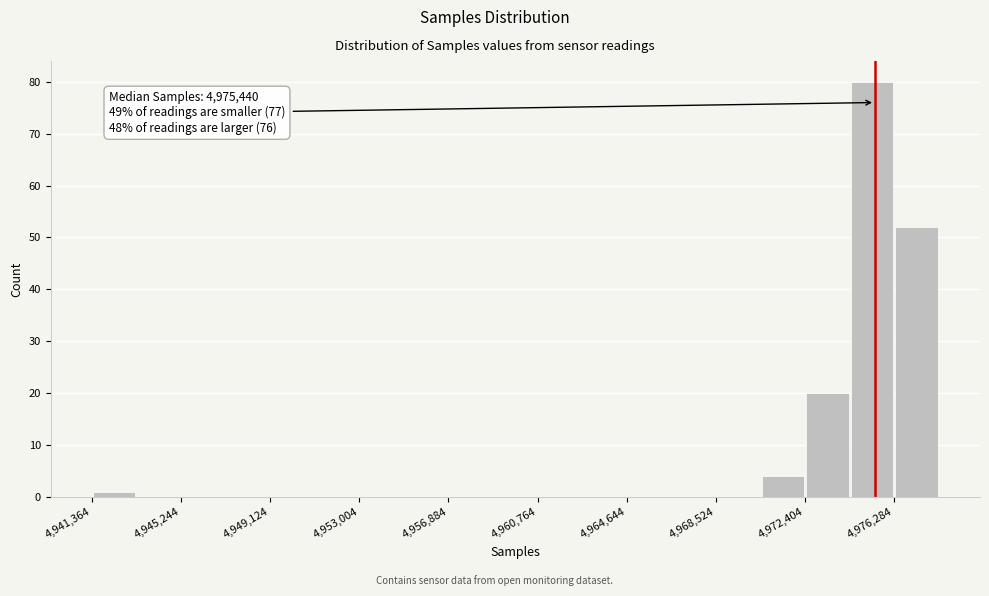

Around what value on the x-axis is the tallest bar? Give the approximate position of its centre, as read against the axis.

4975500